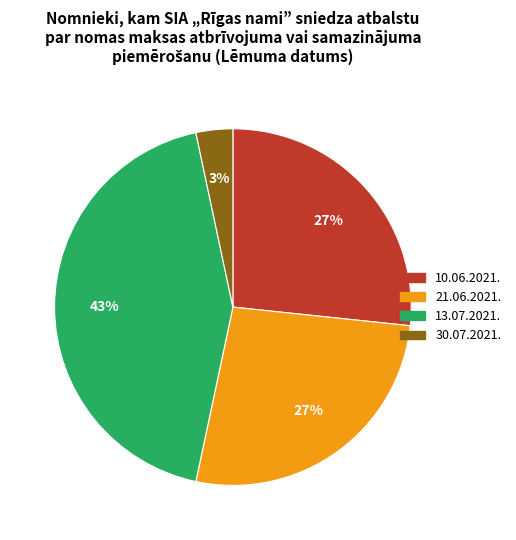

Between 13.07.2021. and 21.06.2021., which is larger?

13.07.2021.